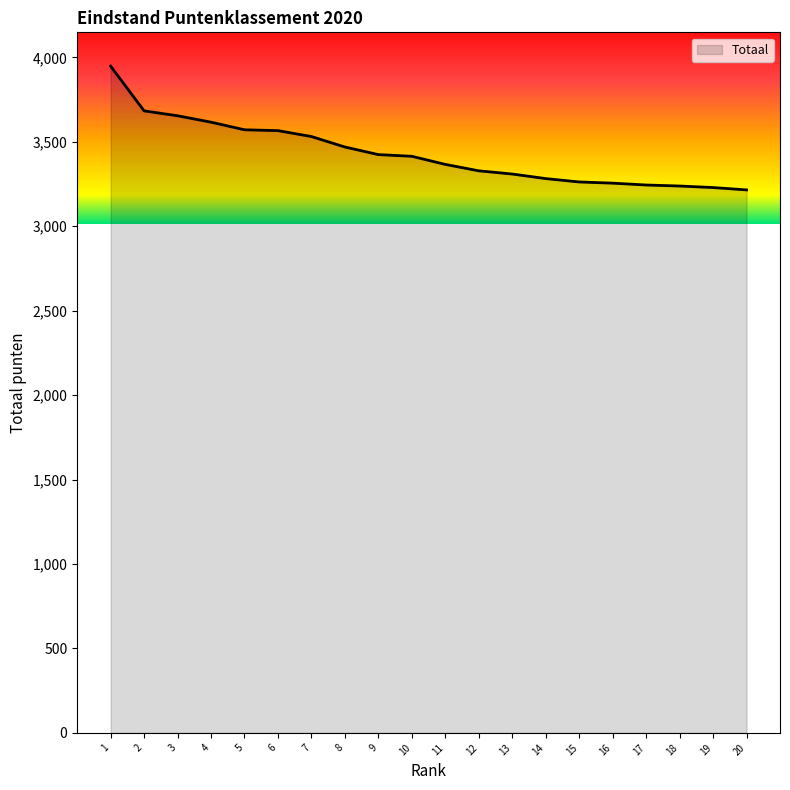

What is the difference between the maximum and minimum values?

733